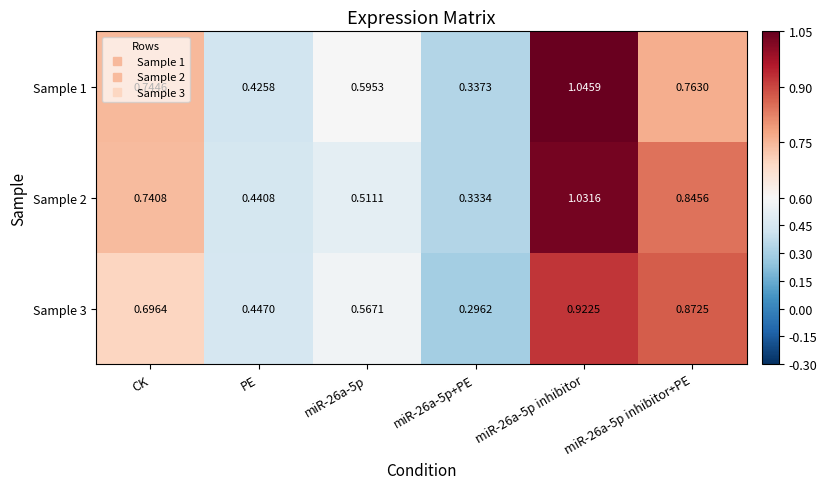

Is the value of Sample 1 at PE greater than the value of Sample 3 at miR-26a-5p?

No